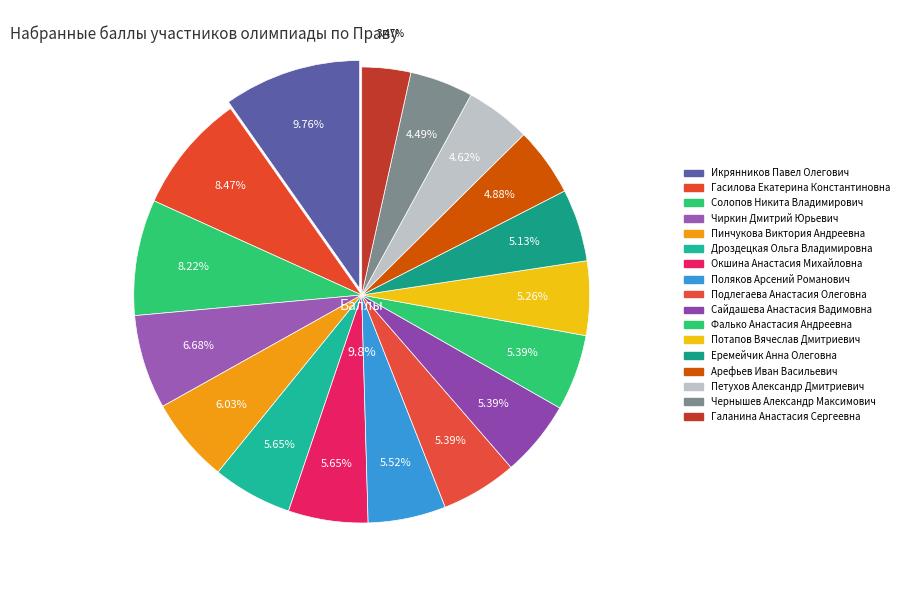

Does Фалько Анастасия Андреевна represent more than half of the total?

No